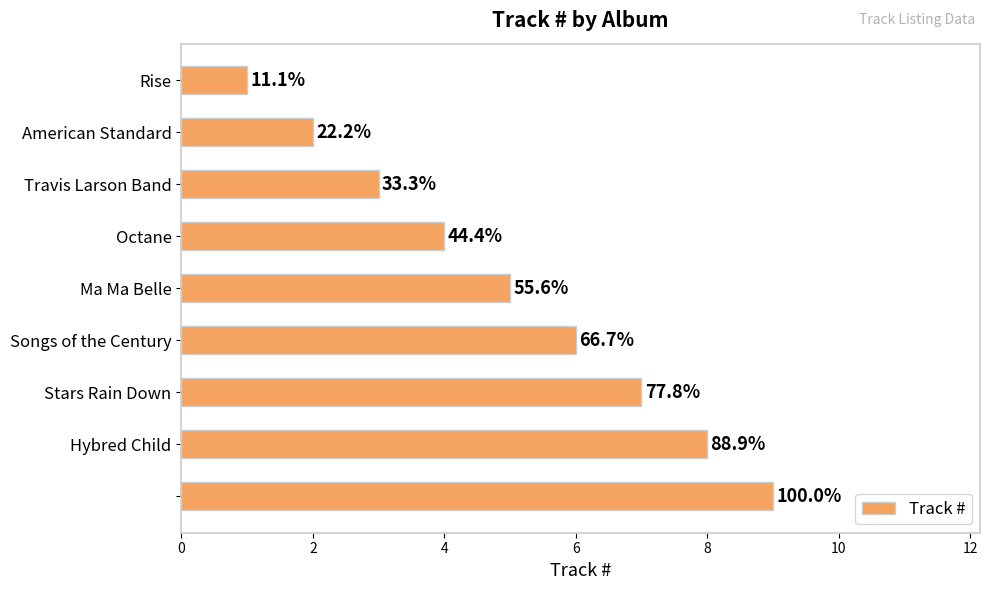

Are the bars horizontal?

Yes